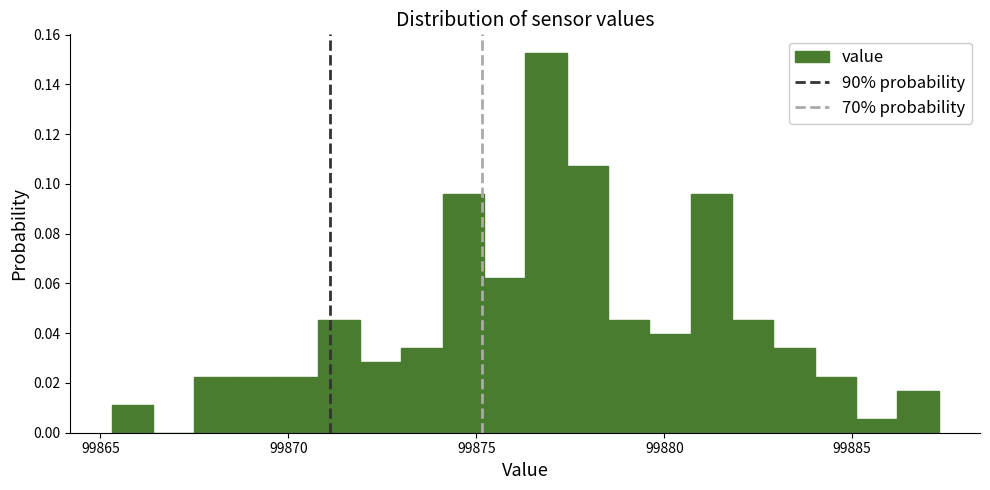

Around what value on the x-axis is the tallest bar? Give the approximate position of its centre, as read against the axis.

99877.0